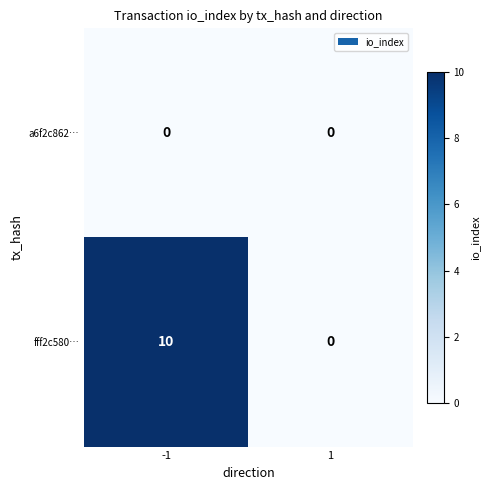

What is the total value across all series at -1?

10